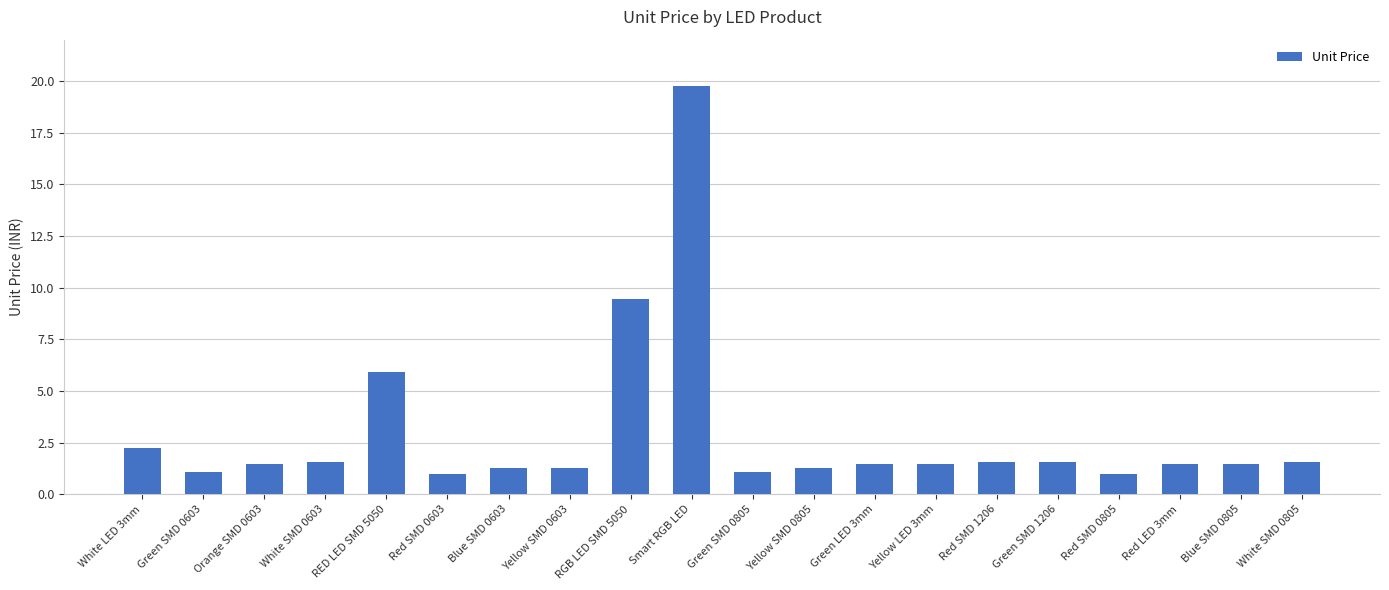

Is it true that the value at Blue SMD 0805 is 2.2?

False